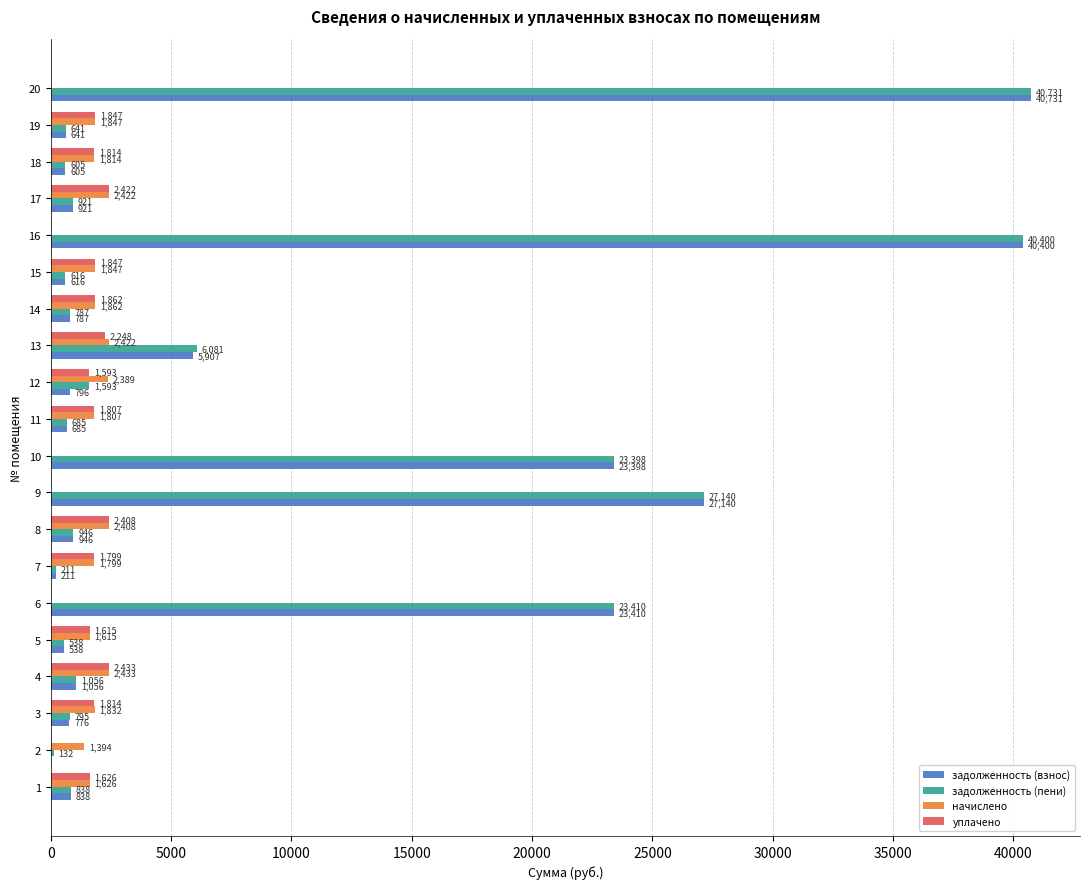

How many categories are shown in the chart?

20